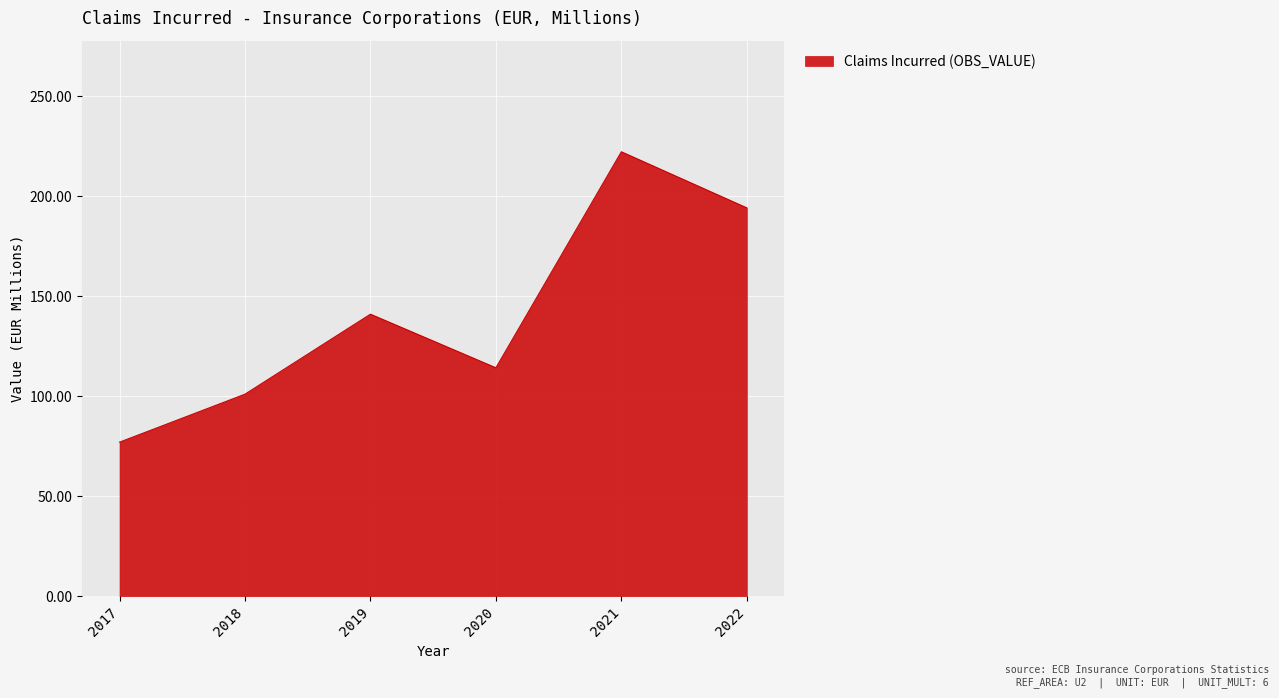

What is the difference between the maximum and minimum values?

145.2